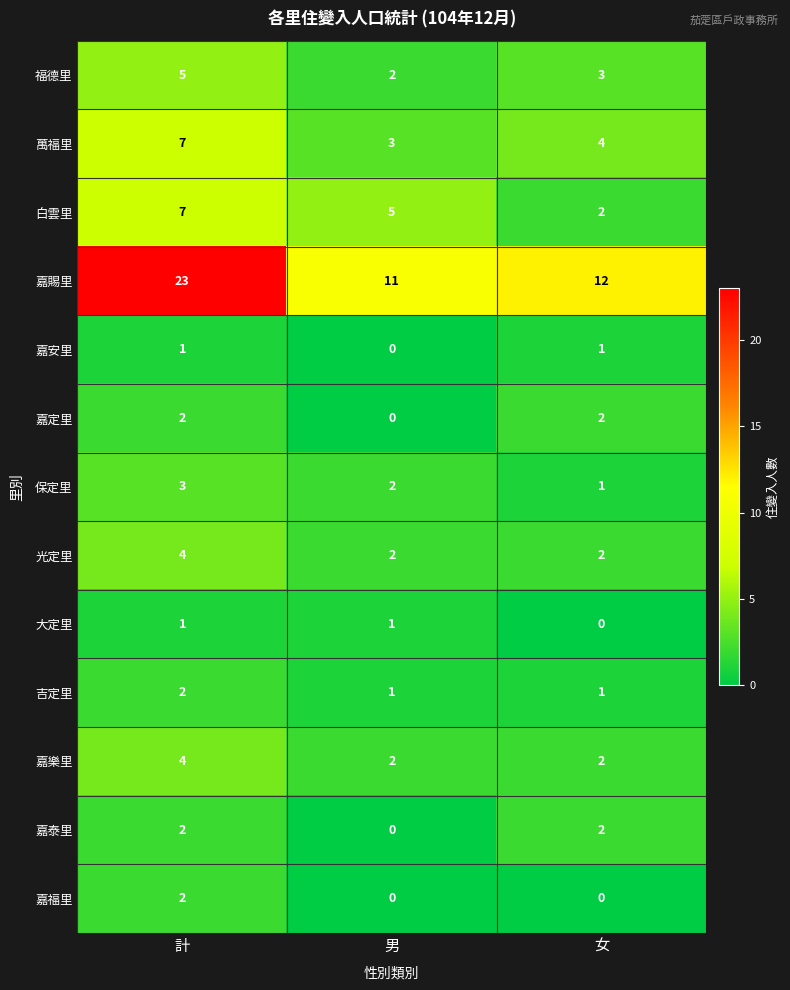

What is the sum of all 光定里 values?

8